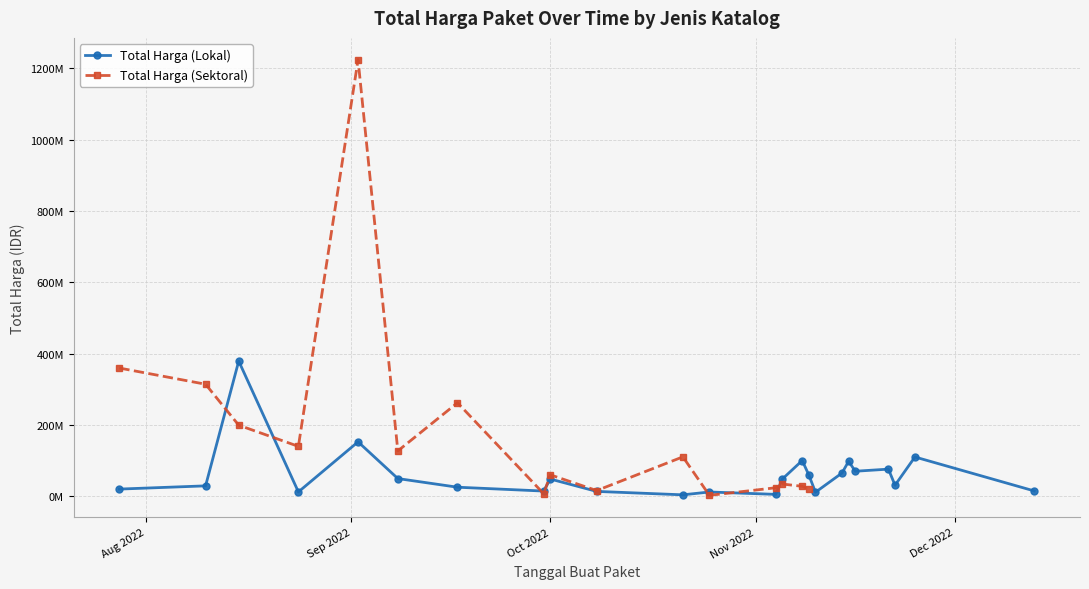

Is this an area chart (filled region under the line)?

No